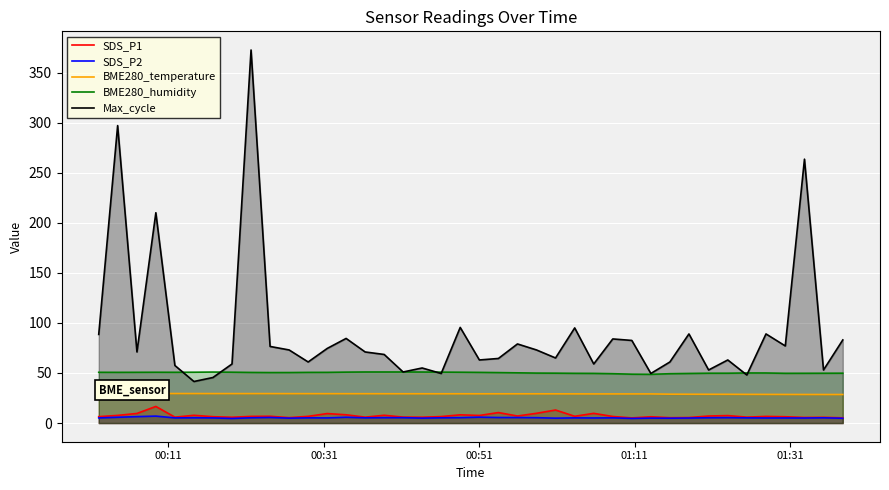

What are all the series names shown in the legend?

SDS_P1, SDS_P2, BME280_temperature, BME280_humidity, Max_cycle